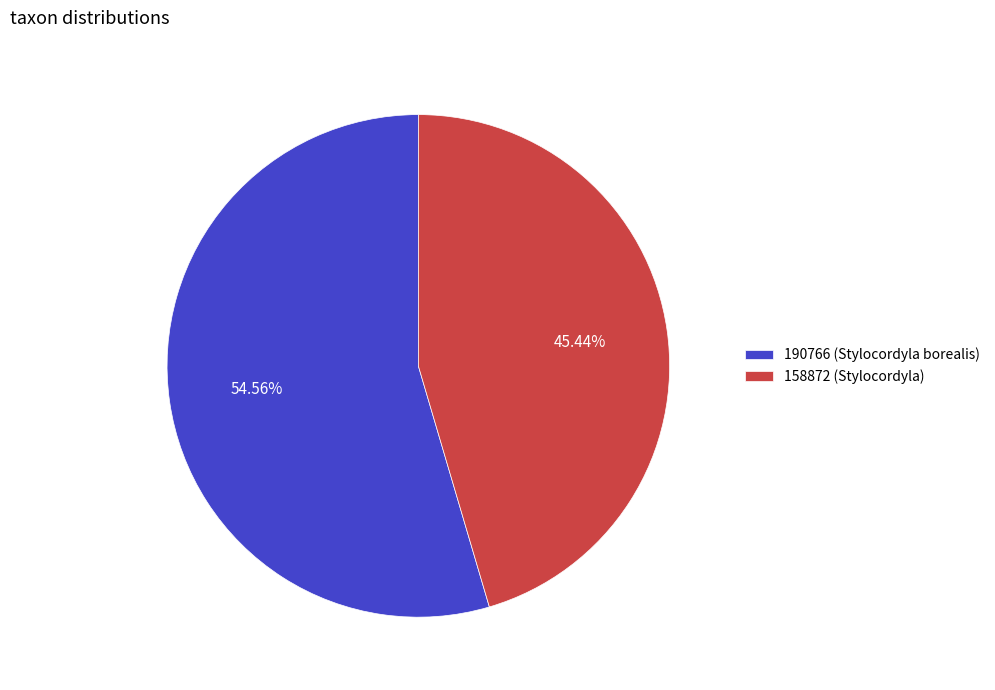

What is the total percentage of 190766 (Stylocordyla borealis) and 158872 (Stylocordyla)?

100.0%